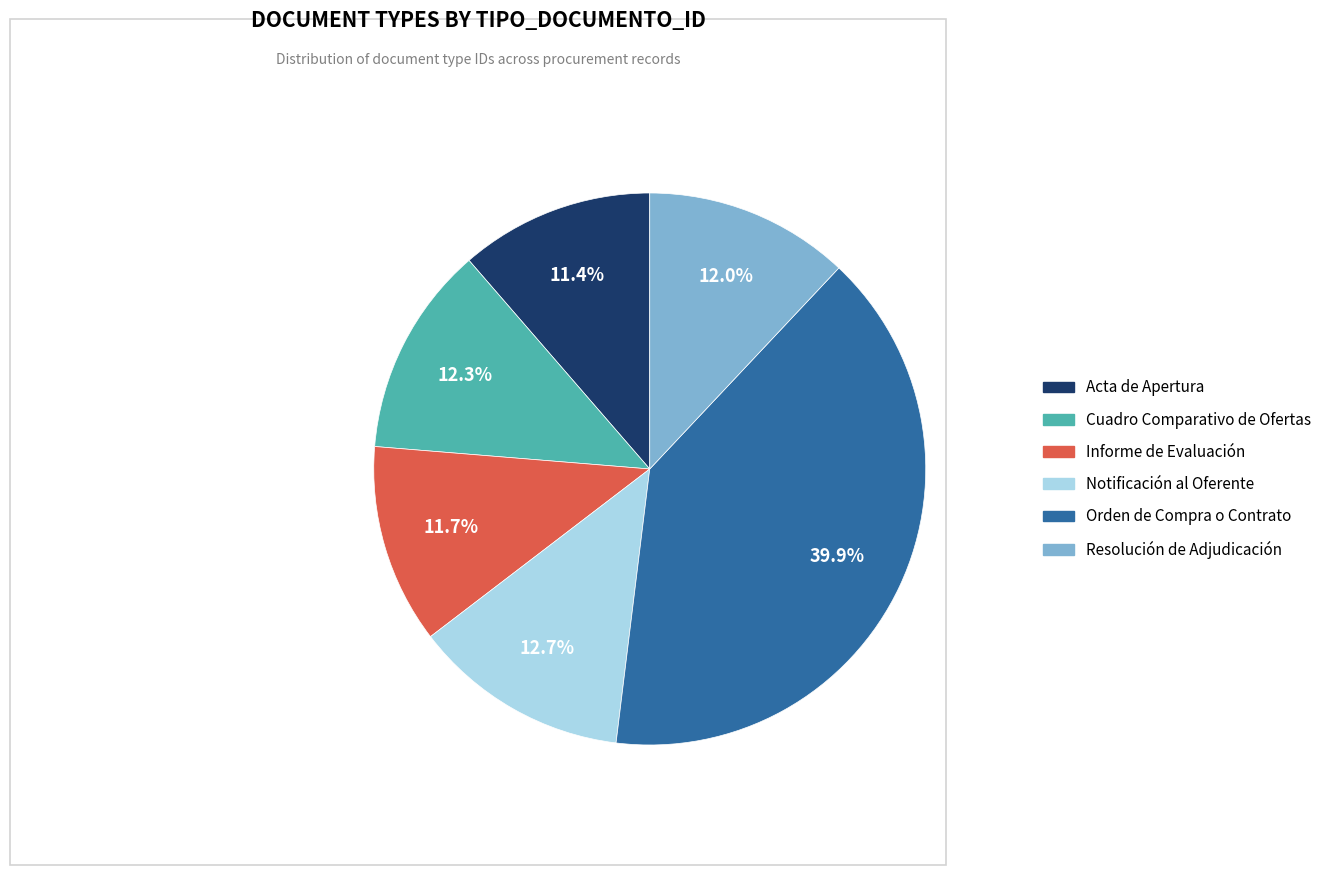

Which slice is the largest?

Orden de Compra o Contrato